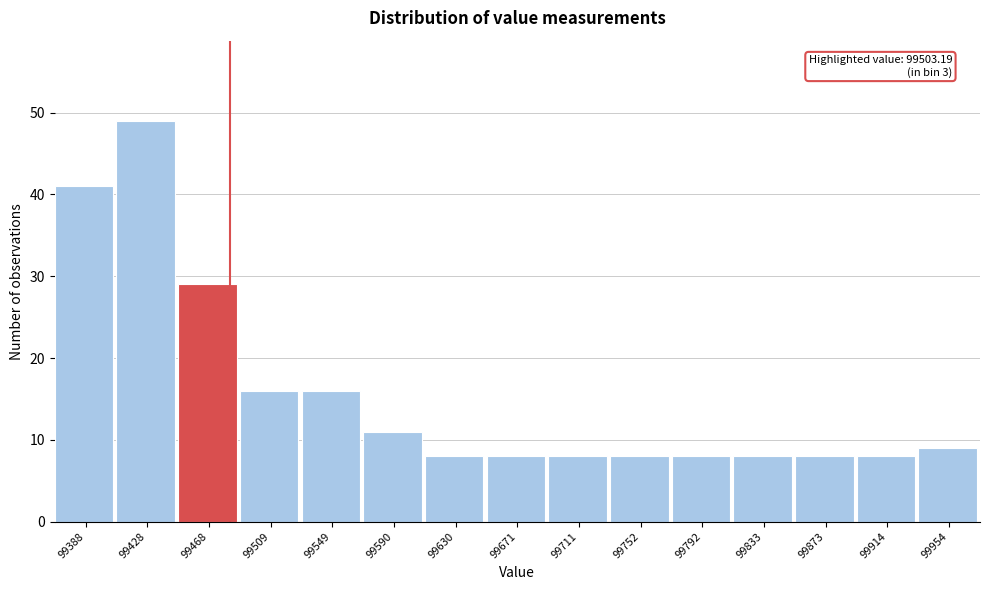

Reading right to left, what are all the values shown in this chart?

9	8	8	8	8	8	8	8	8	11	16	16	29	49	41